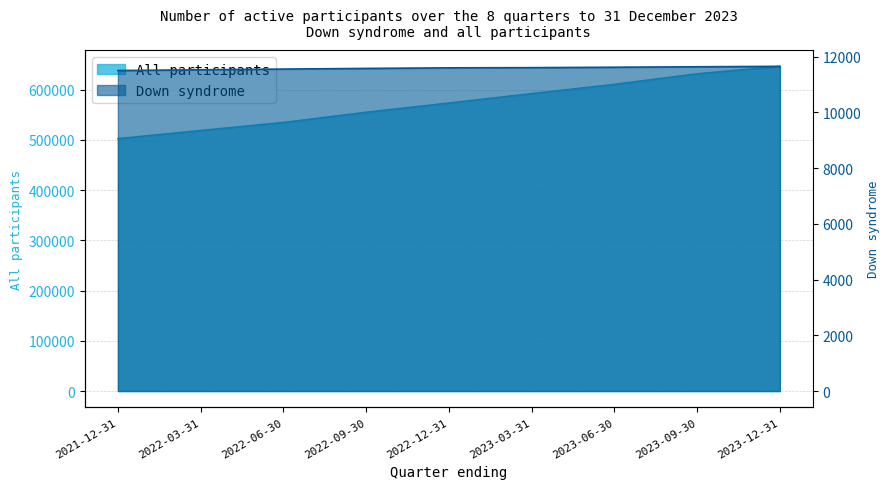

What is the spread (max minus min) of values at 2023-09-30?

619896